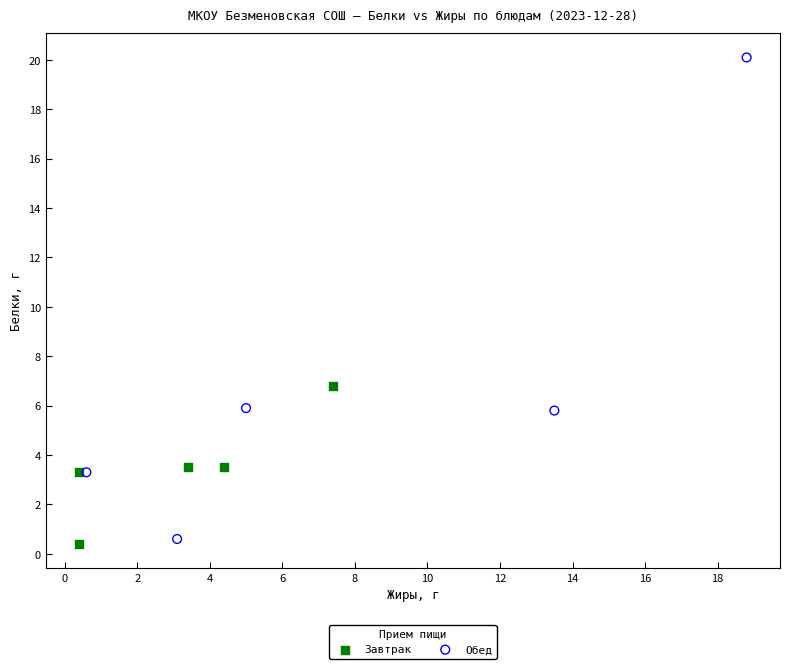

Which series has the widest spread of Y values?

Обед